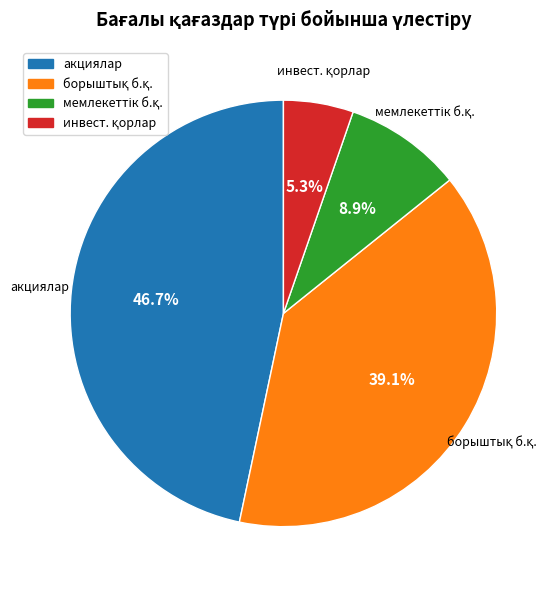

Is there a majority slice in this chart?

No